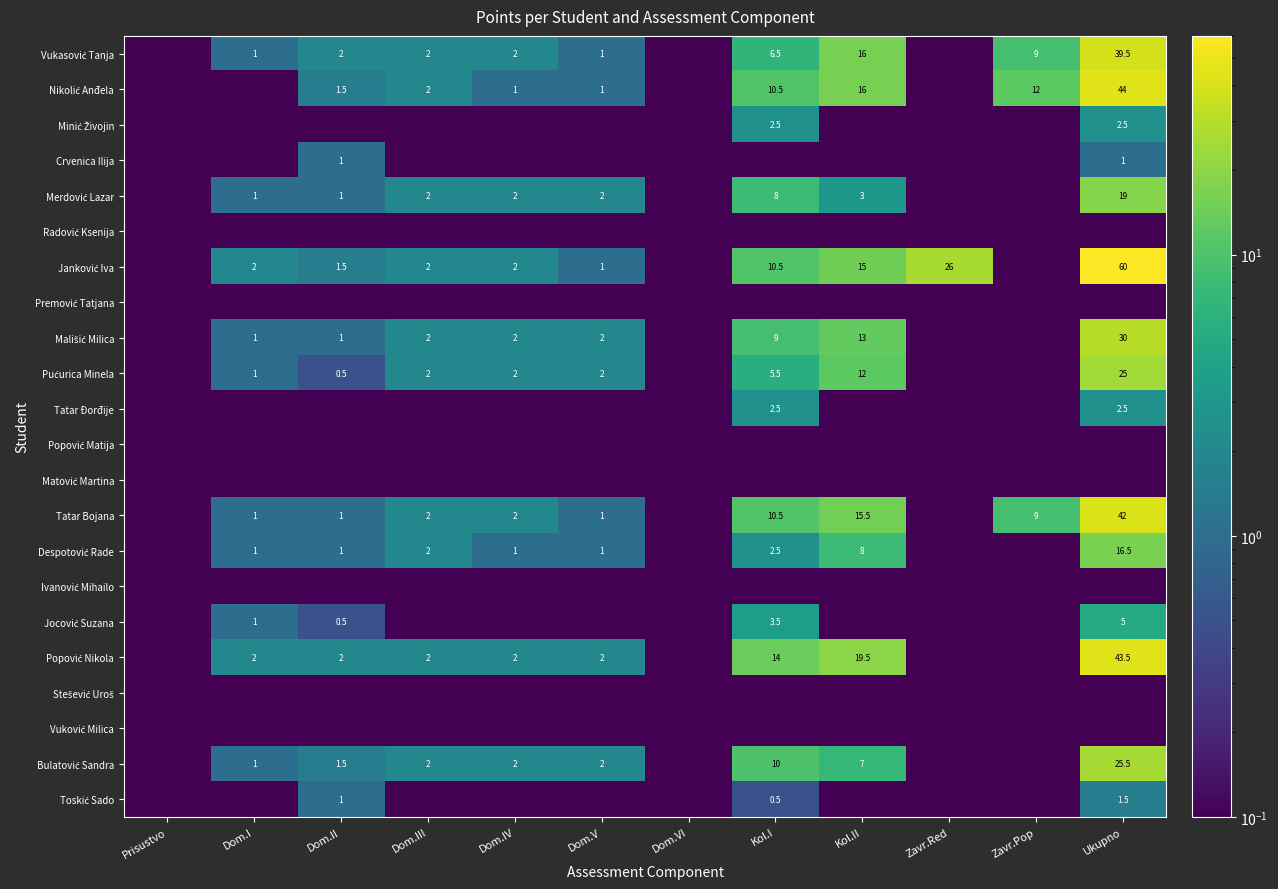

The Vukasović Tanja series shows 0.0 at Zavr.Red. True or false?

False